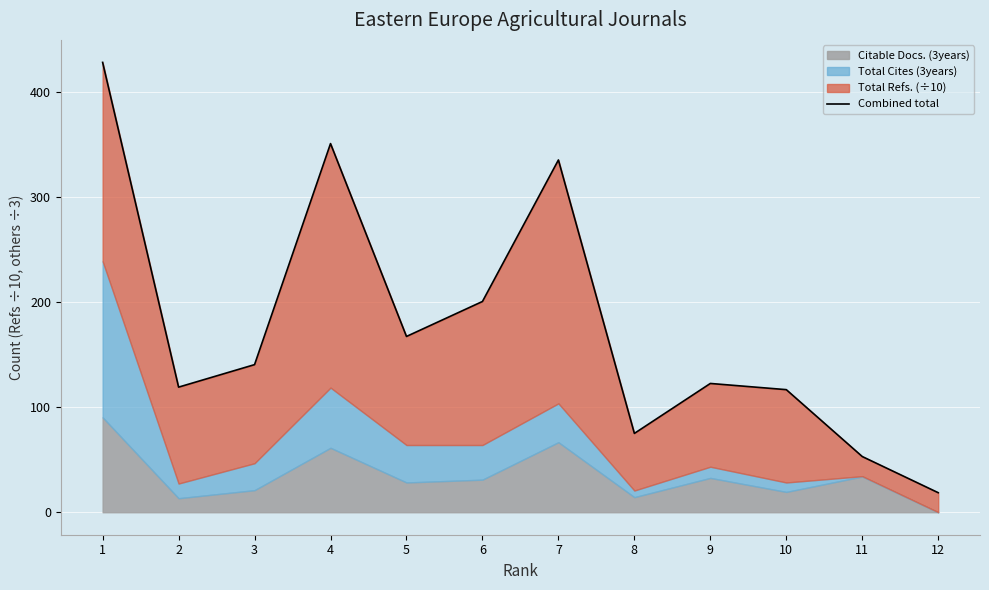

Rank the categories by value from lowest to highest.

12, 11, 8, 10, 2, 9, 3, 5, 6, 7, 4, 1